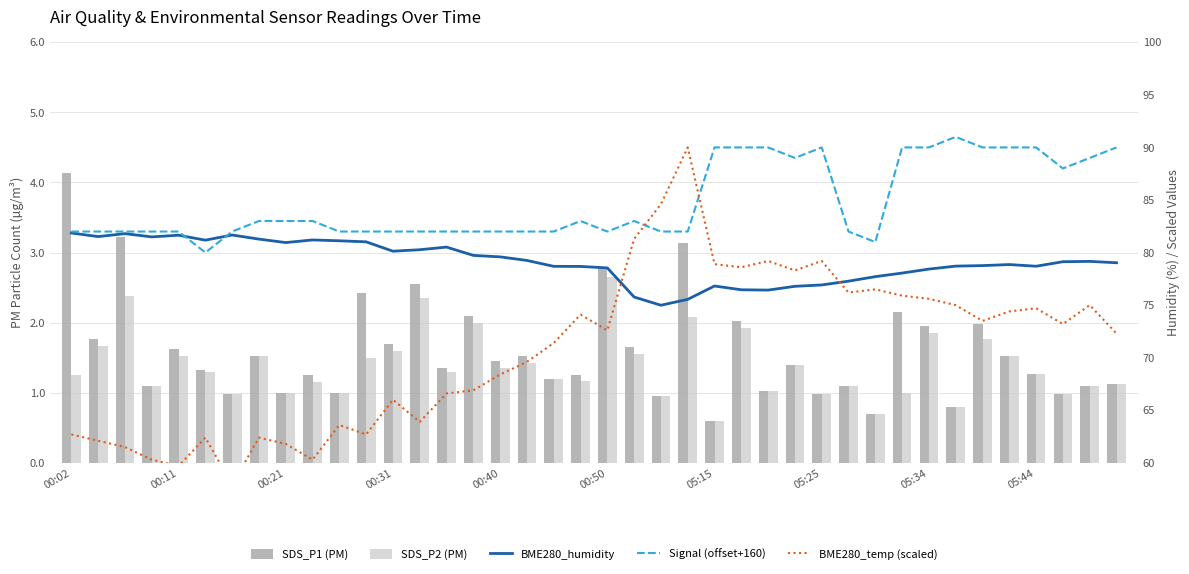

Rank the series by their maximum value, from highest to lowest.

Signal (offset+160), BME280_temp (scaled), BME280_humidity, SDS_P1 (PM), SDS_P2 (PM)